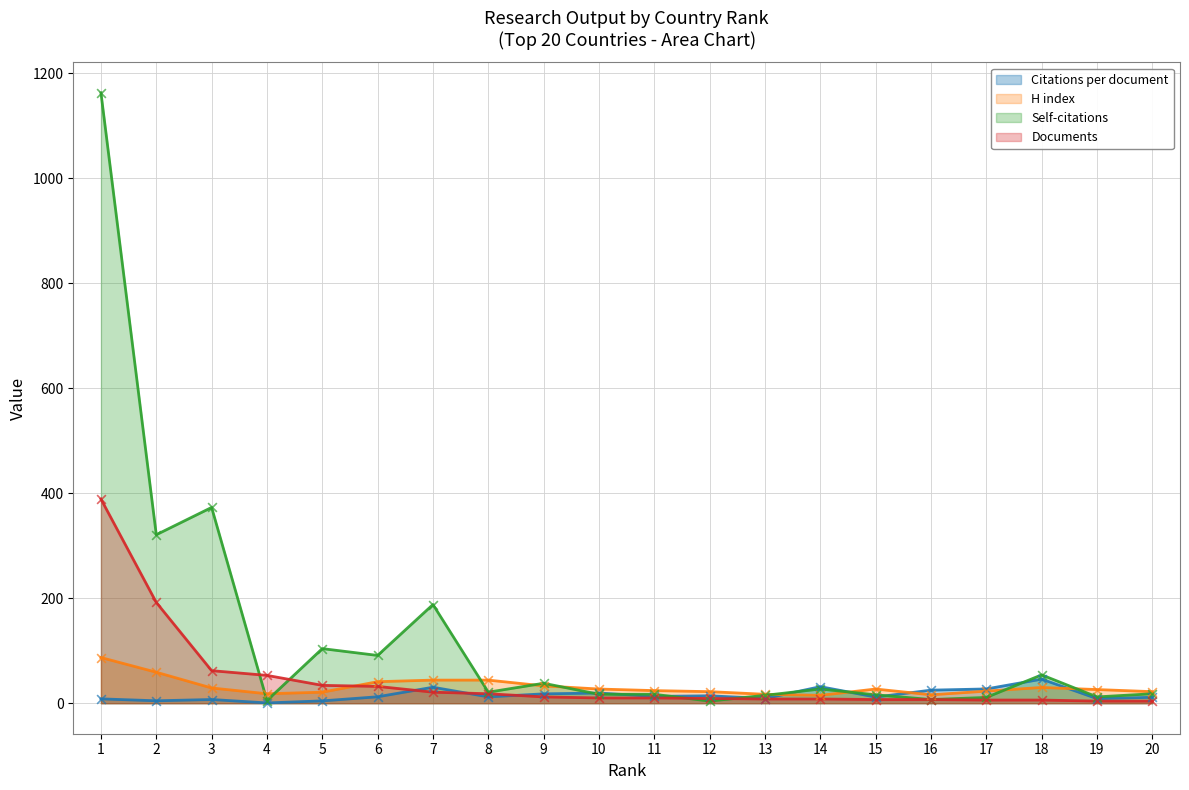

At which category is the sum across all series the highest?

1